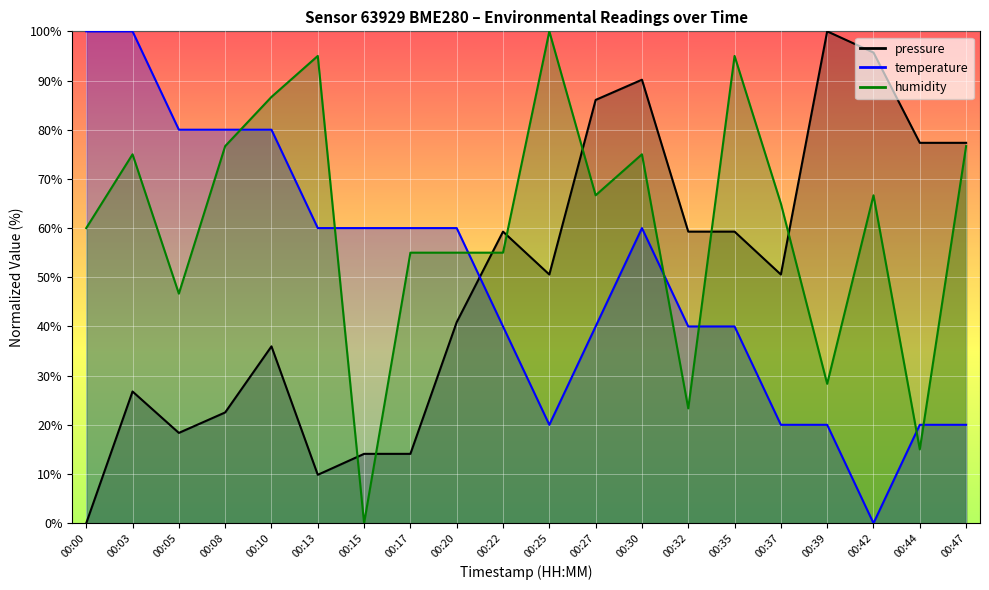

The humidity series shows 20.9 at 00:42. True or false?

False